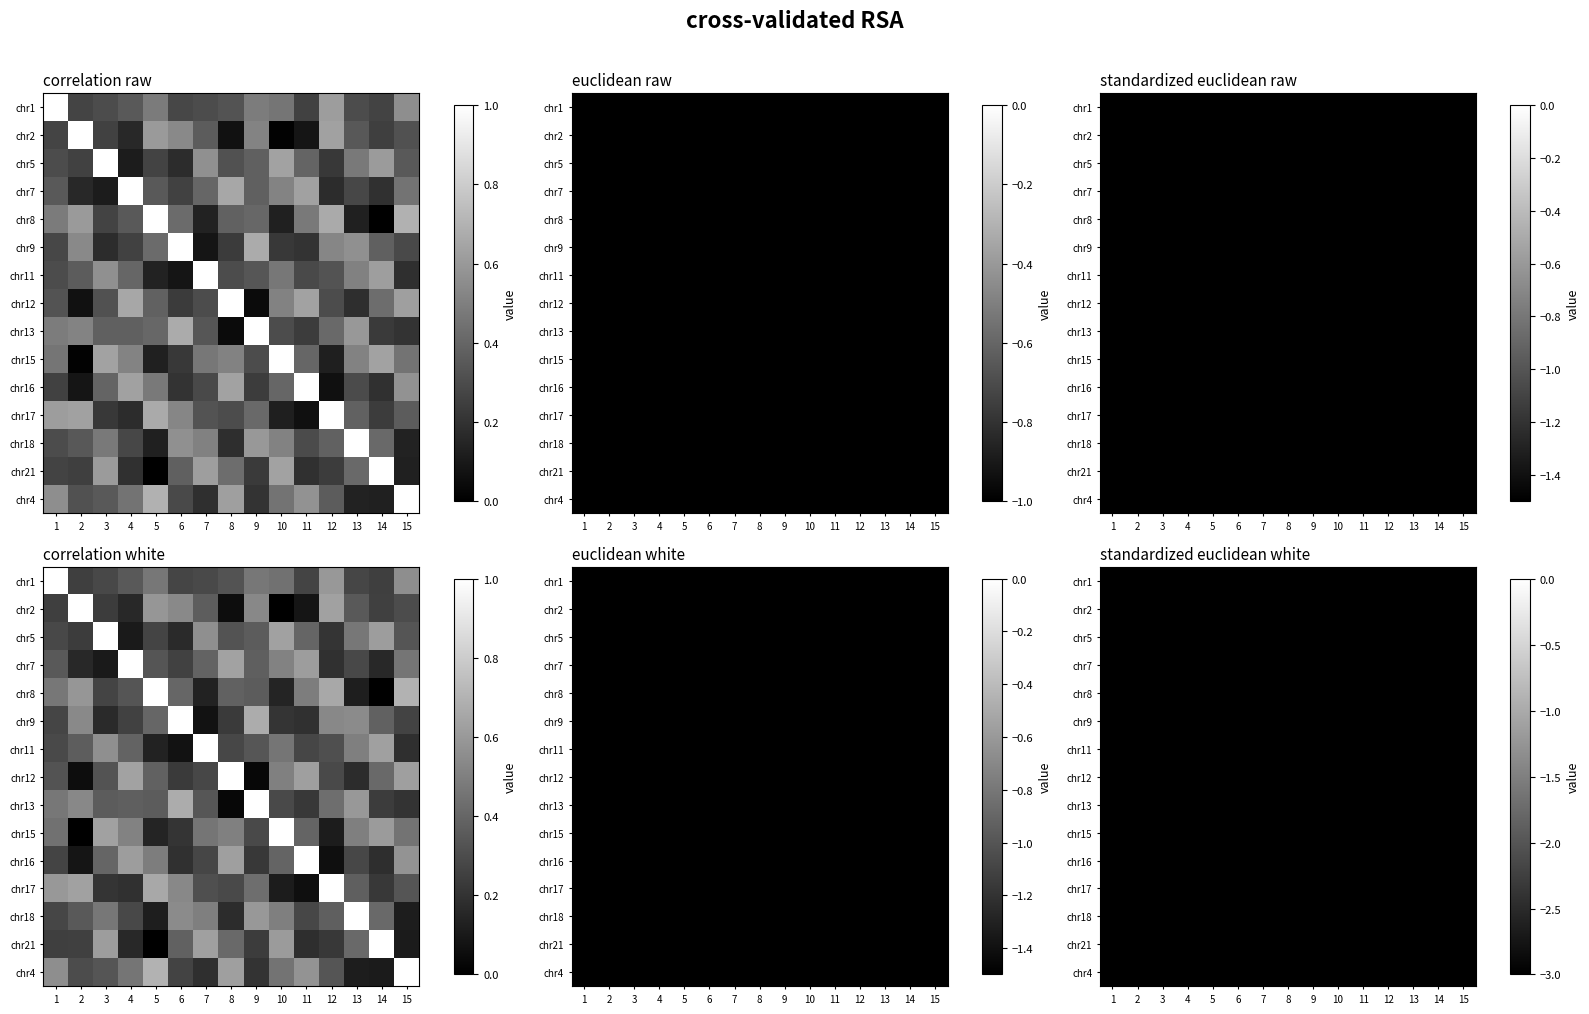

How many categories are shown in the chart?

15